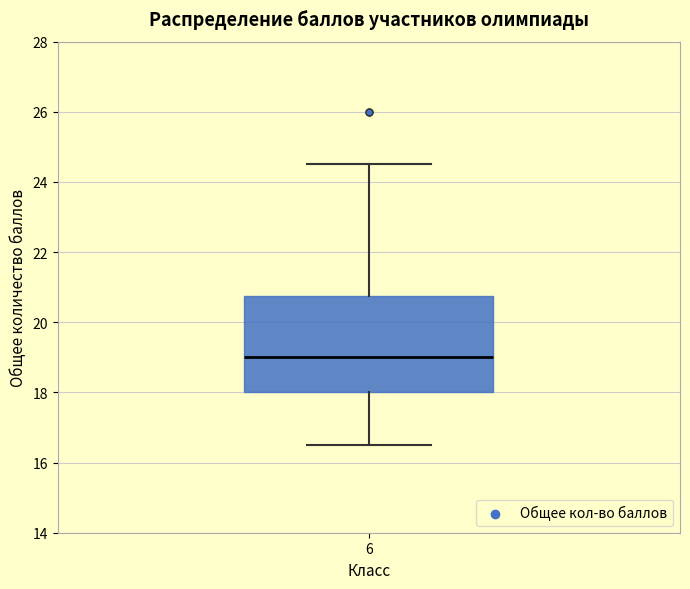

Transcribe this box plot: give where the median line is, the range the box spans, and where the two whiskers end, as read against the y-axis. The values are not printed on the chart, so give them approximately, as read against the axis.

median 19.0, box 18.0 to 20.8, whiskers 16.6 to 24.6